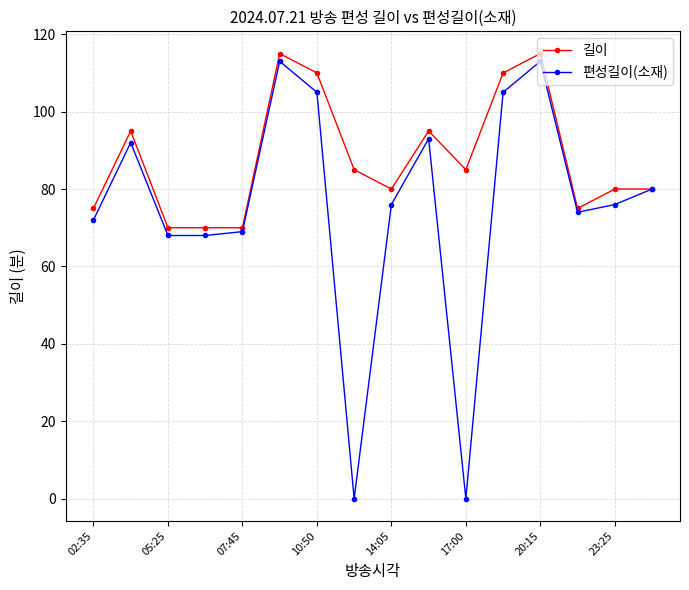

Which series has the widest spread of values?

편성길이(소재)